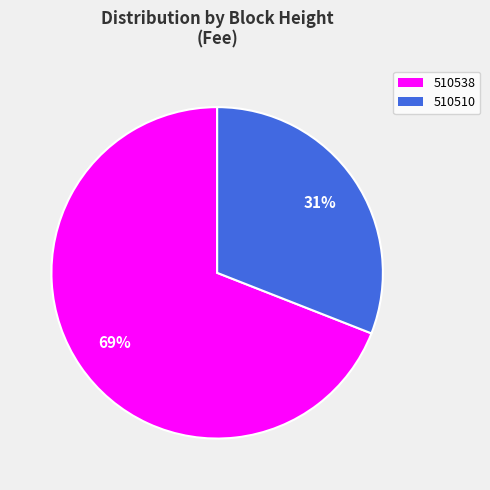

Combined, do 510510 and 510538 account for over 50%?

Yes